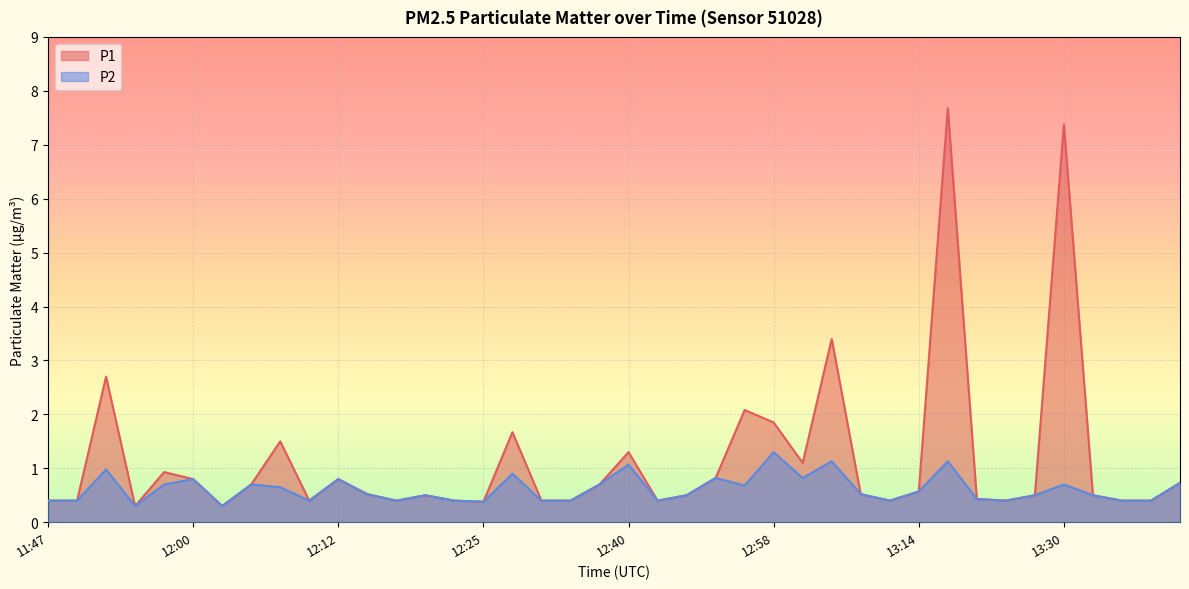

Where is the first local minimum for P2?

11:55